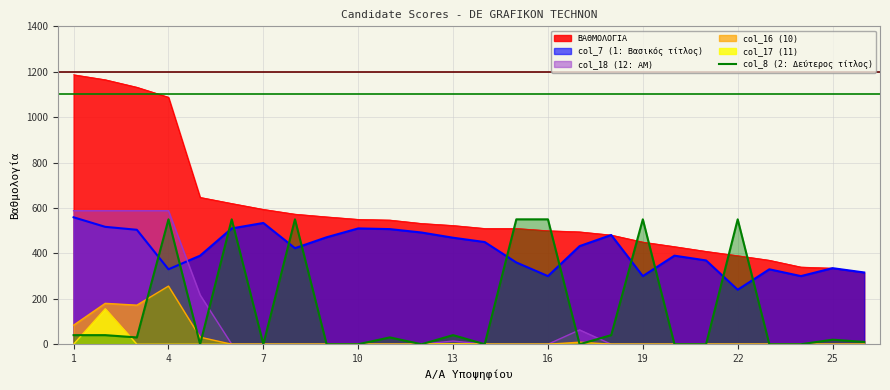

Does the chart display data point markers on the line(s)?

No